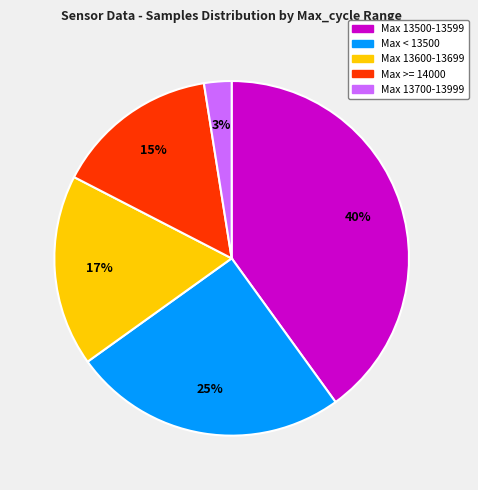

How many slices are in this pie chart?

5